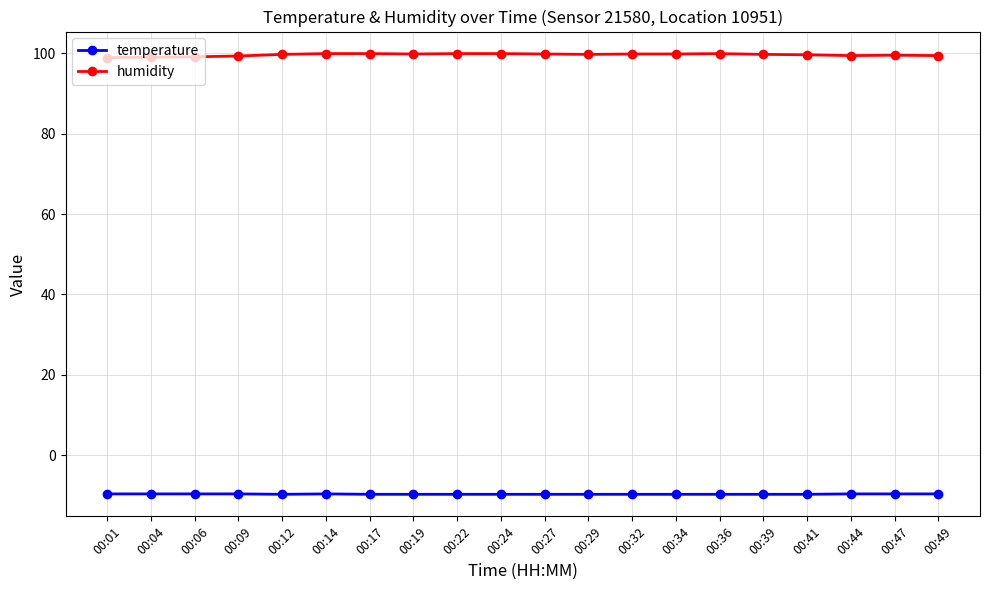

What is the spread (max minus min) of values at 00:32?

109.5